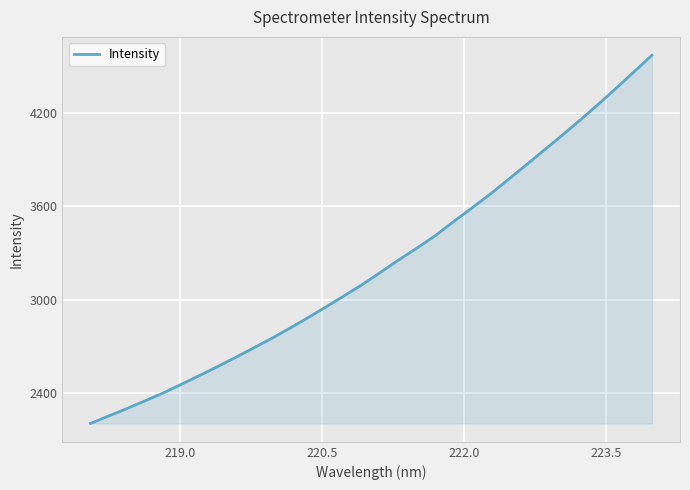

Count the number of data series in this chart.

1